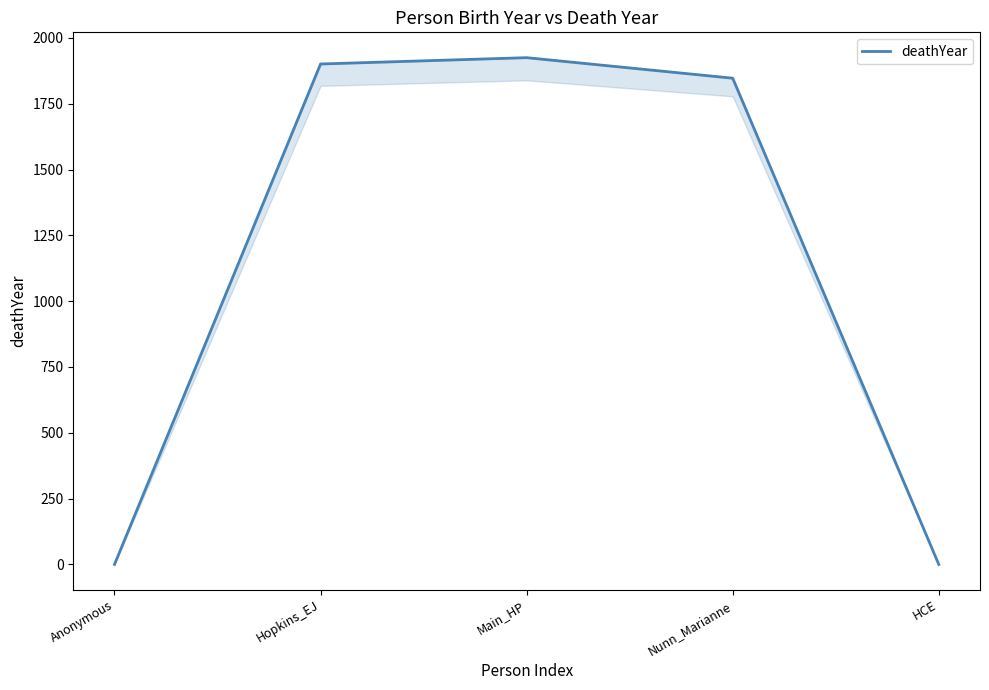

What is the value of the 4th point from the left?

1847